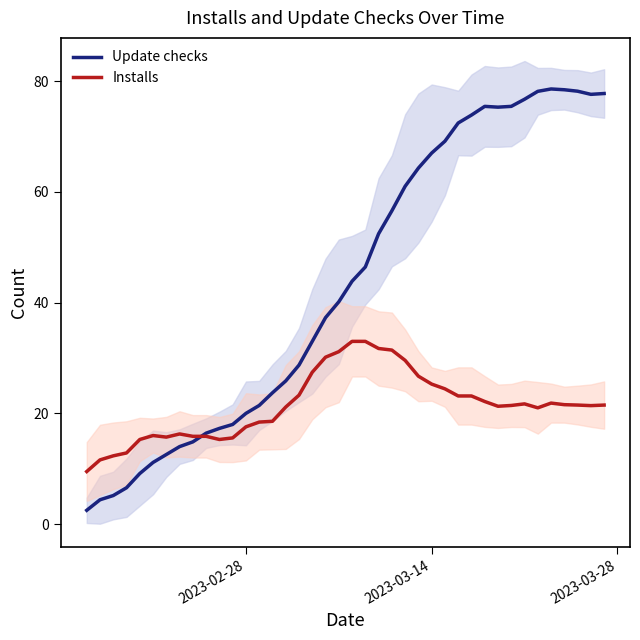

Which series has the widest spread of values?

Update checks